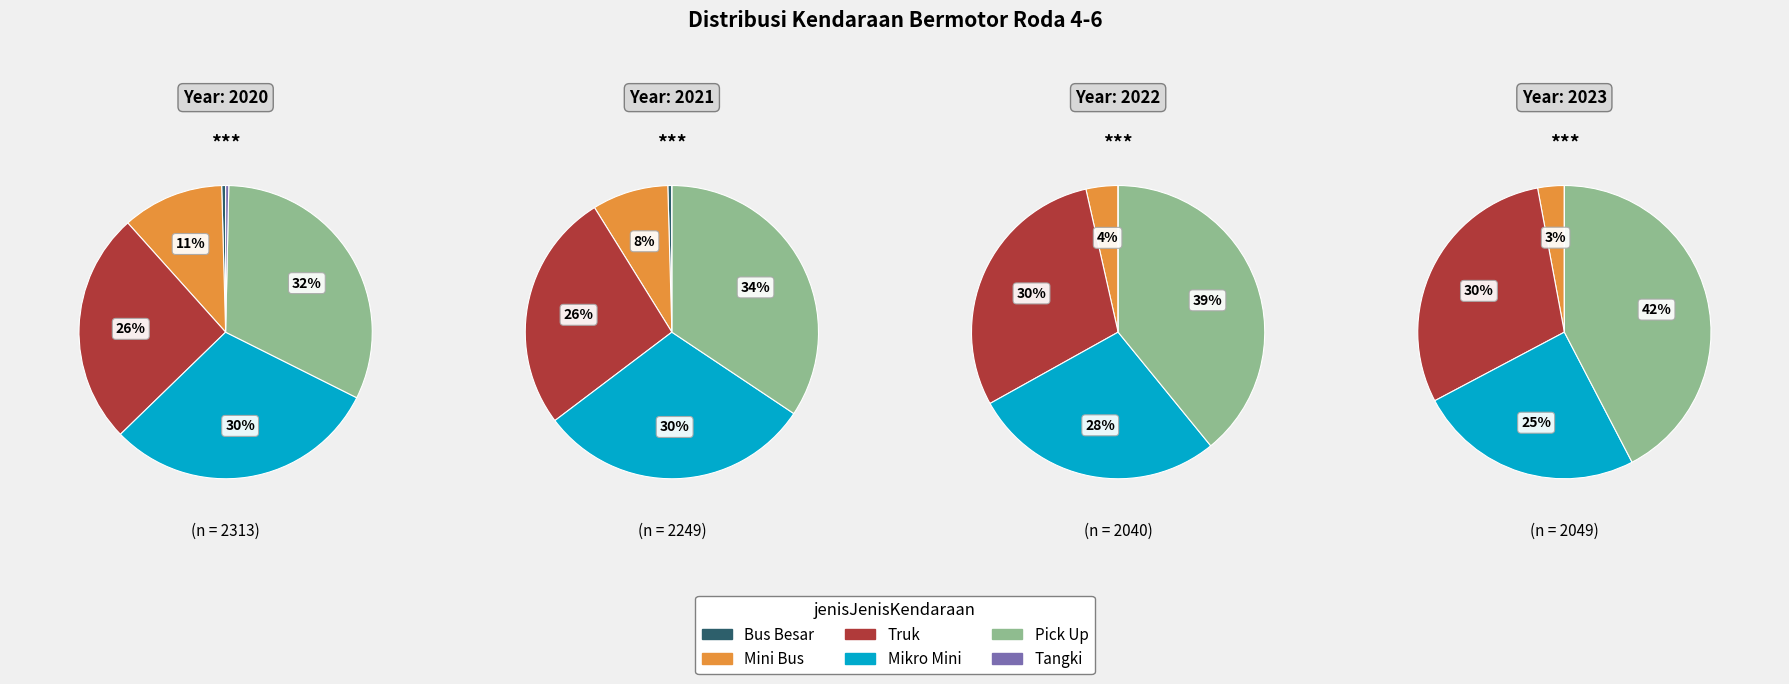

What is the largest slice in the pie chart?

Pick Up